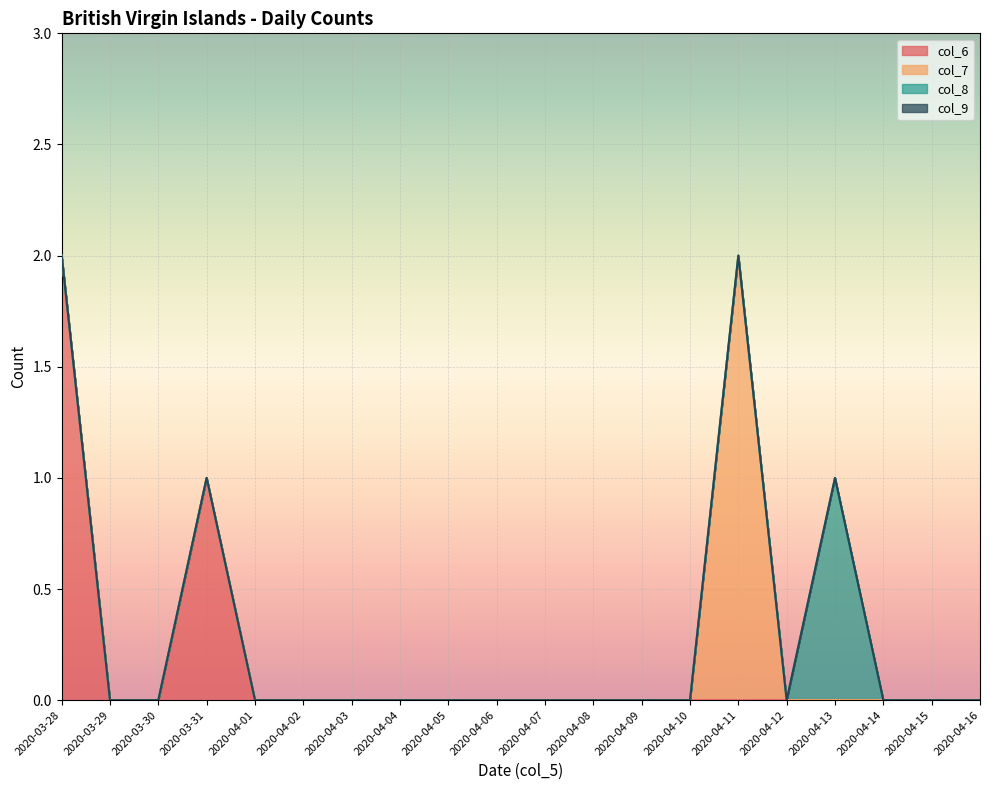

The value of col_6 at 2020-04-06 is 1. True or false?

False